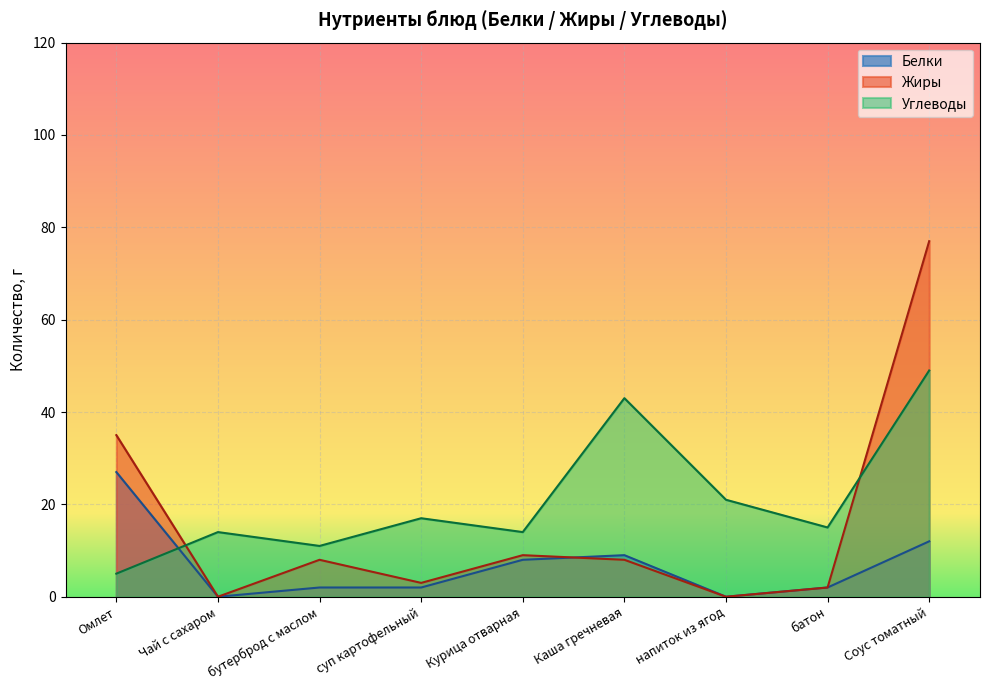

The Белки series shows 3 at суп картофельный. True or false?

False